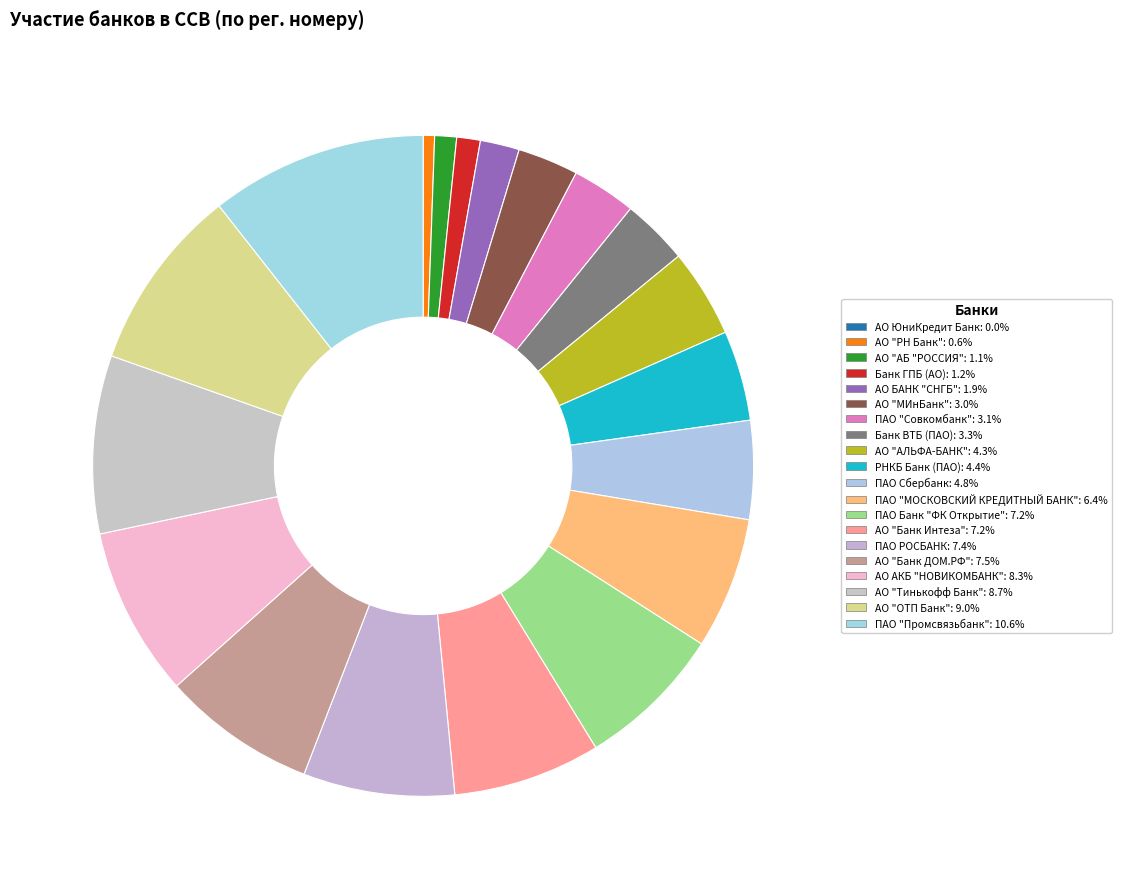

What percentage is the АО "Банк Интеза" slice, to the nearest percent?

7%